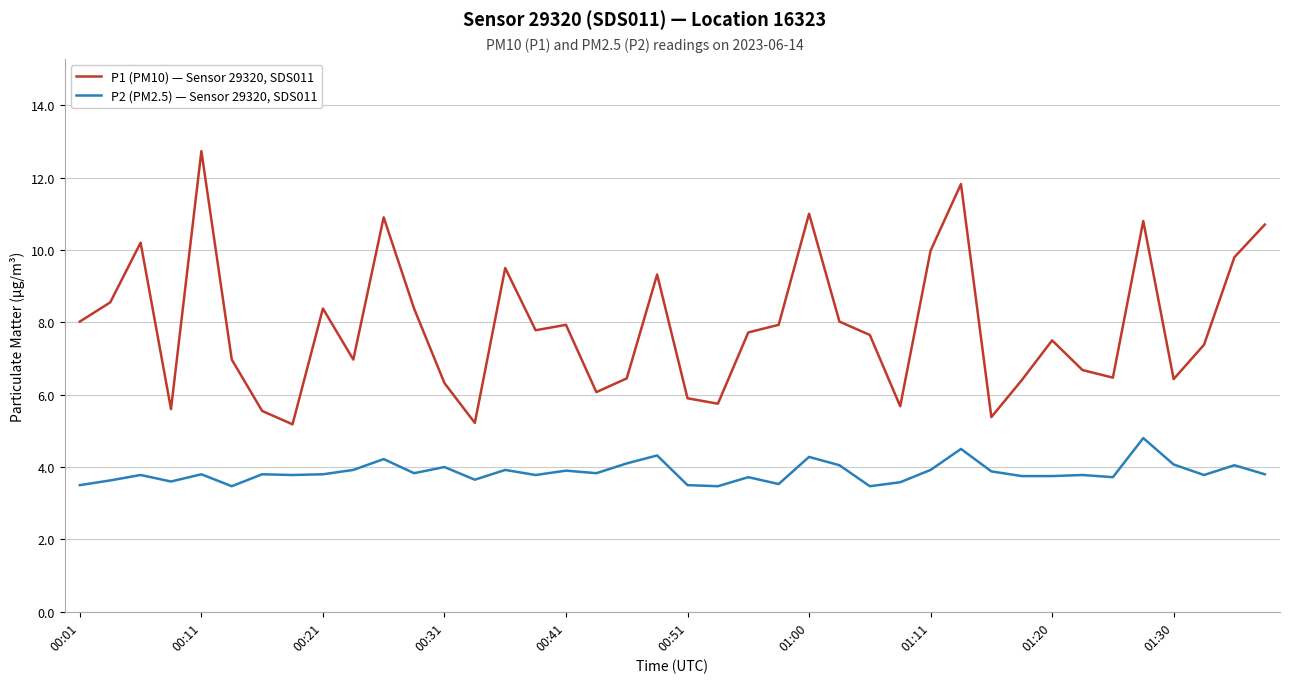

Rank the series by their maximum value, from highest to lowest.

P1 (PM10) — Sensor 29320, SDS011, P2 (PM2.5) — Sensor 29320, SDS011